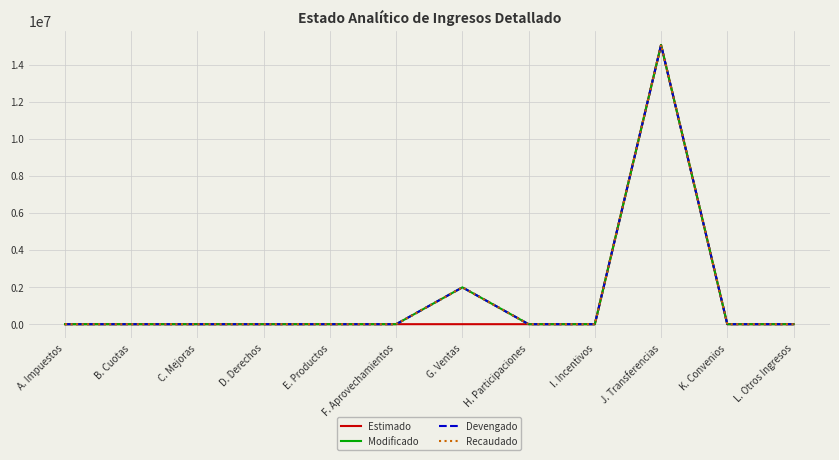

Reading right to left, what are all the values shown in this chart?

Estimado: 0	0	15061589	0	0	0	0	0	0	0	0	0
Modificado: 0	0	15061589	0	0	1986519	0	91	0	0	0	0
Devengado: 0	0	15061589	0	0	1986519	0	91	0	0	0	0
Recaudado: 0	0	15061589	0	0	1986519	0	91	0	0	0	0